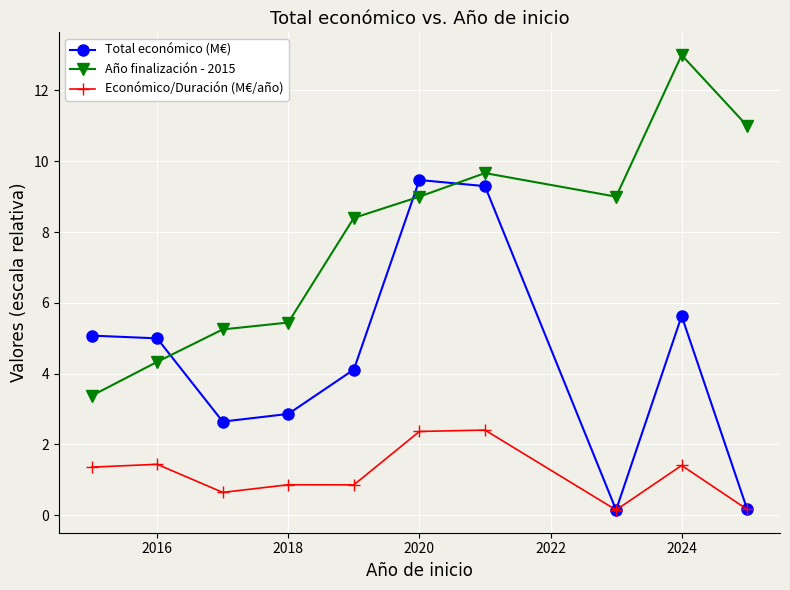

True or false: Año finalización - 2015 and Total económico (M€) intersect in this chart.

True